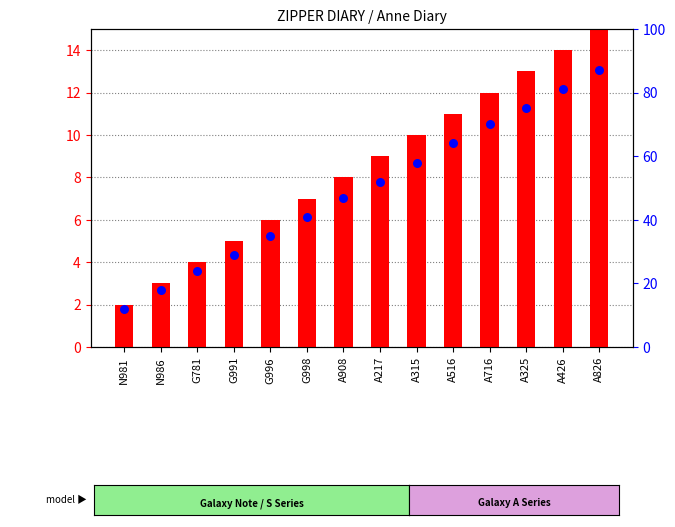

Is the value of percentile rank within the sample at N981 greater than the value of transformed count at G781?

Yes